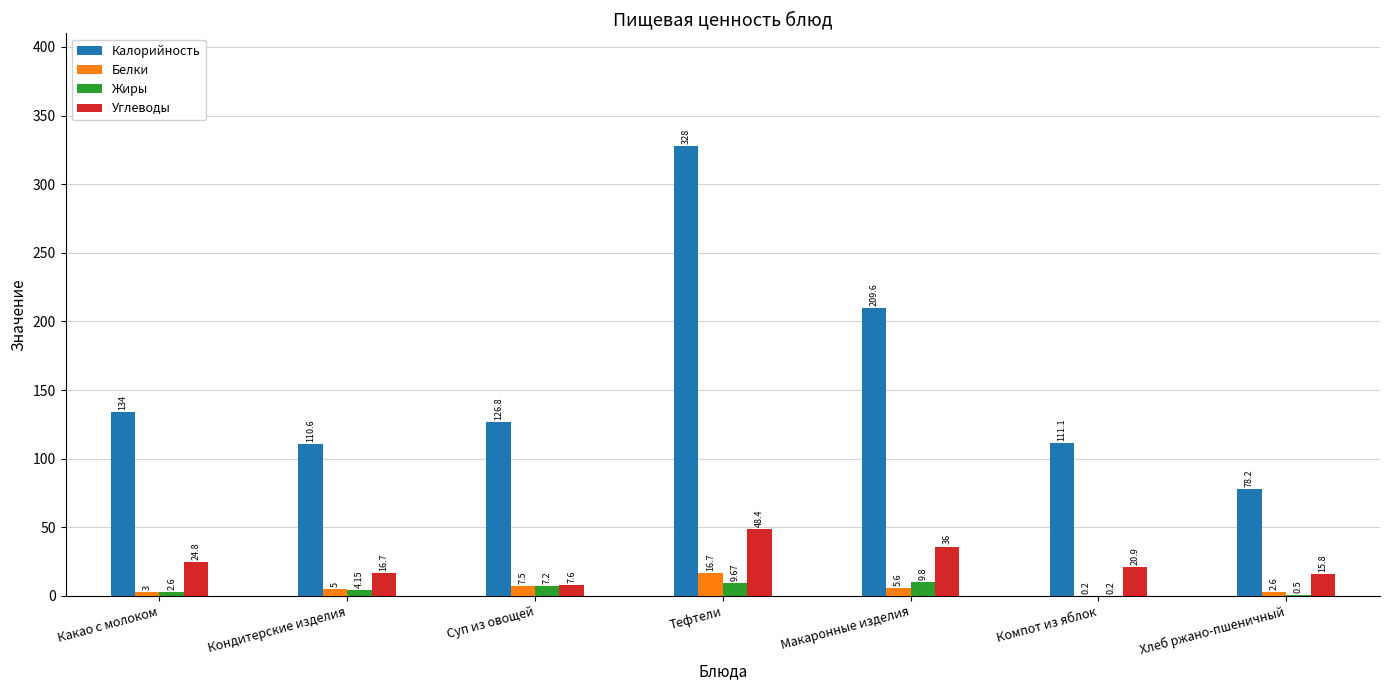

Which category has the highest value in the Углеводы series?

Тефтели